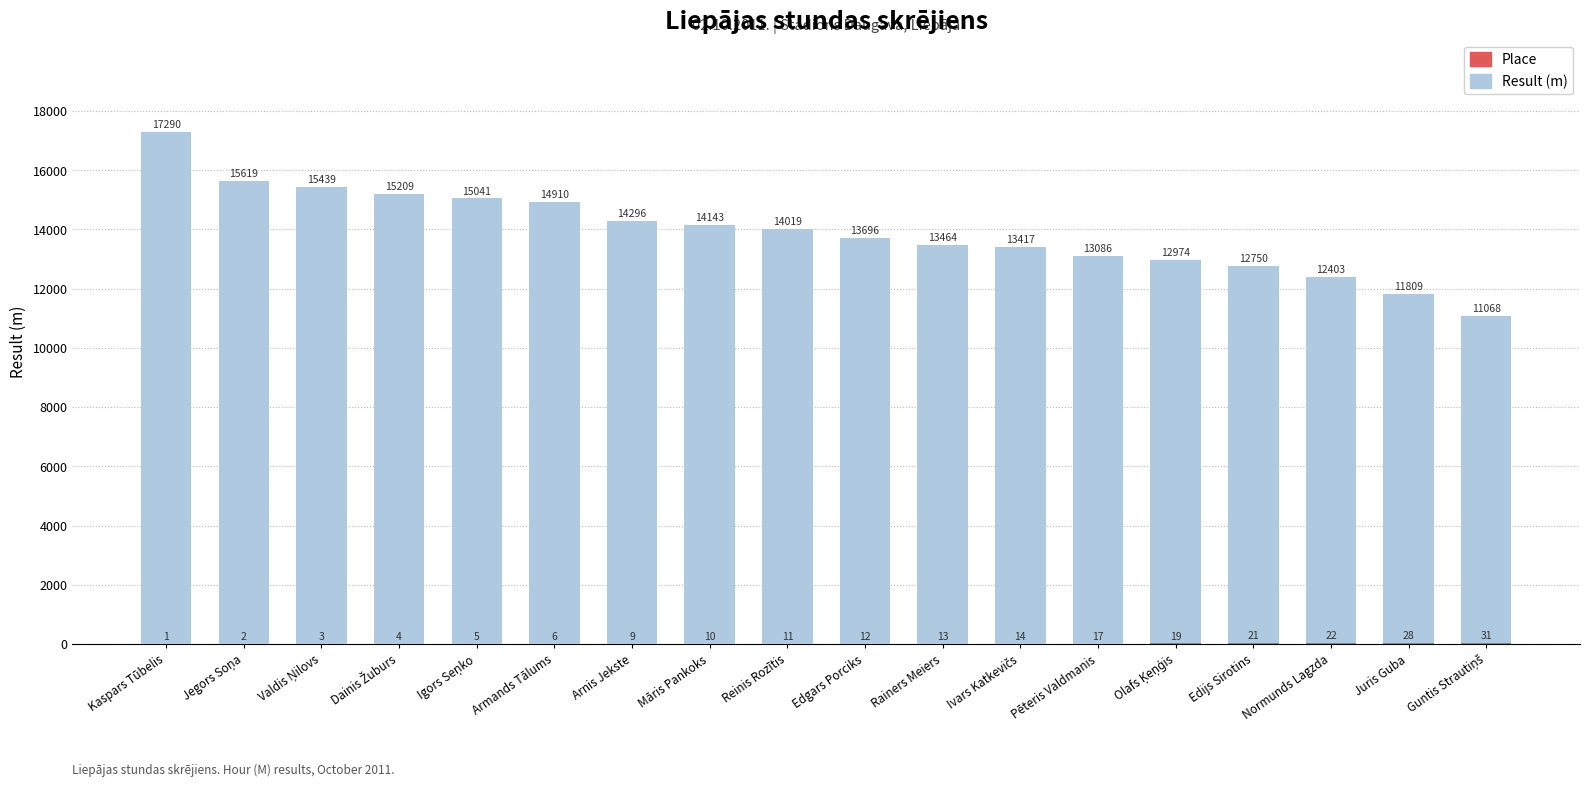

Reading left to right, extract all data points from this chart.

Result (m): 17290	15619	15439	15209	15041	14910	14296	14143	14019	13696	13464	13417	13086	12974	12750	12403	11809	11068
Place: 1	2	3	4	5	6	9	10	11	12	13	14	17	19	21	22	28	31